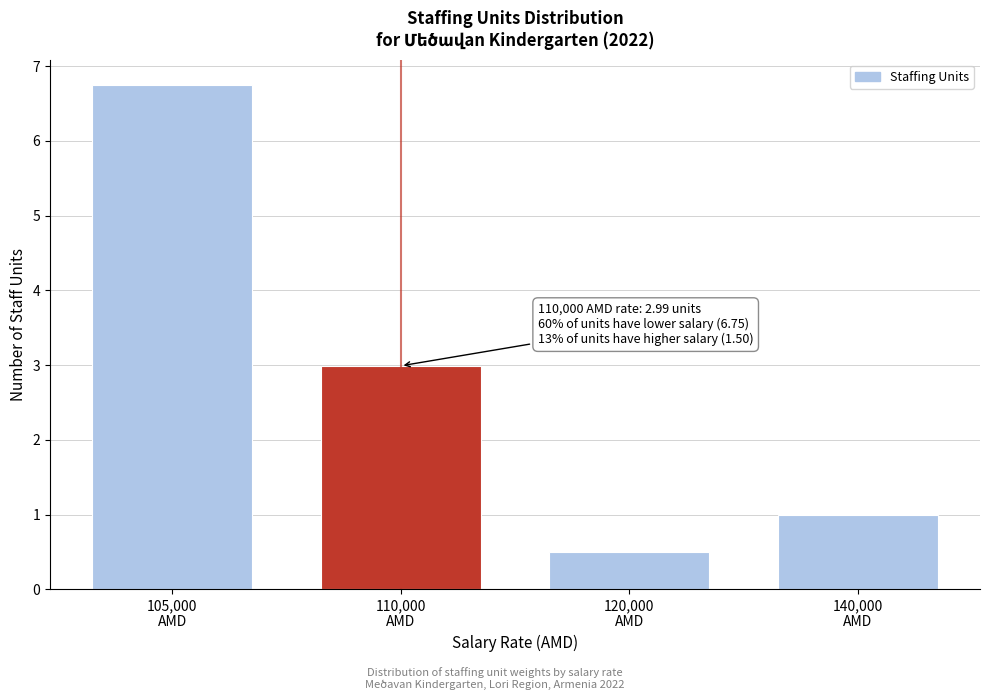

Reading right to left, transcribe all the data shown in this chart.

1.0	0.5	3.0	6.8